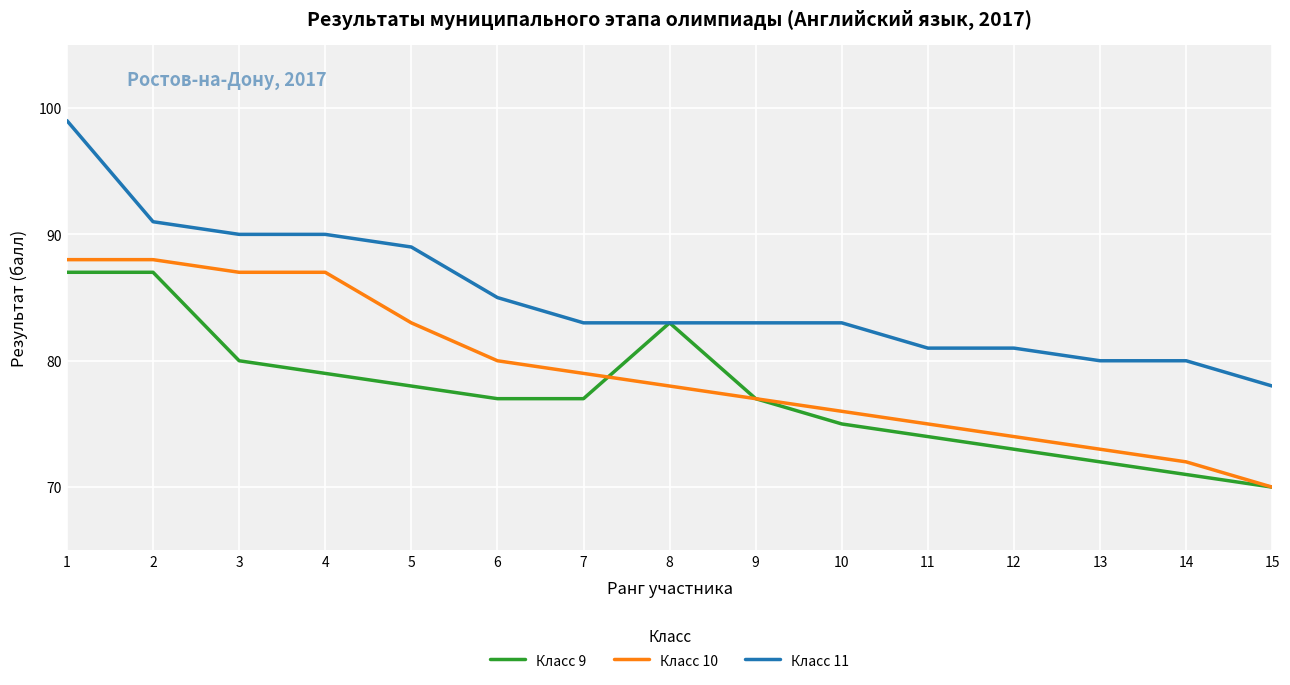

List the series in order of their peak value, lowest first.

Класс 9, Класс 10, Класс 11